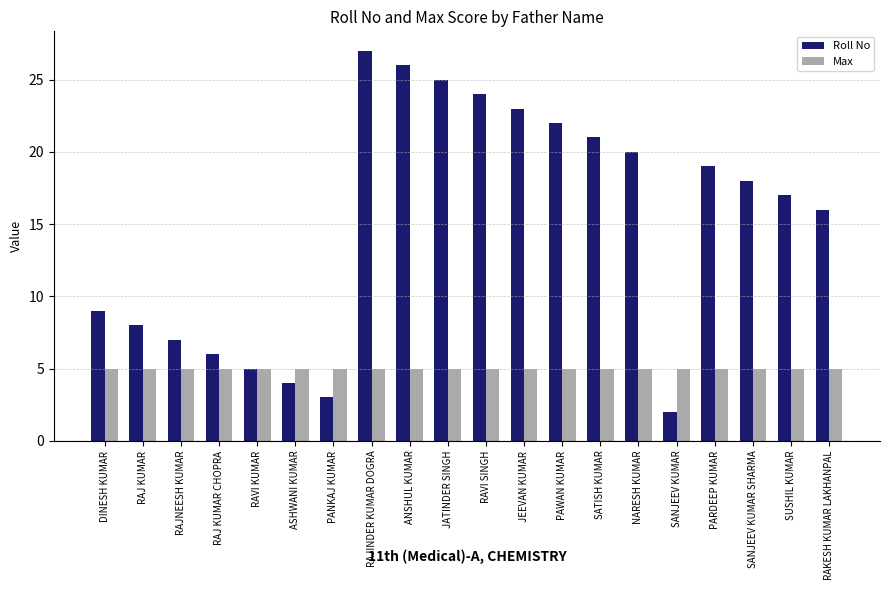

What position from the left is PANKAJ KUMAR?

7